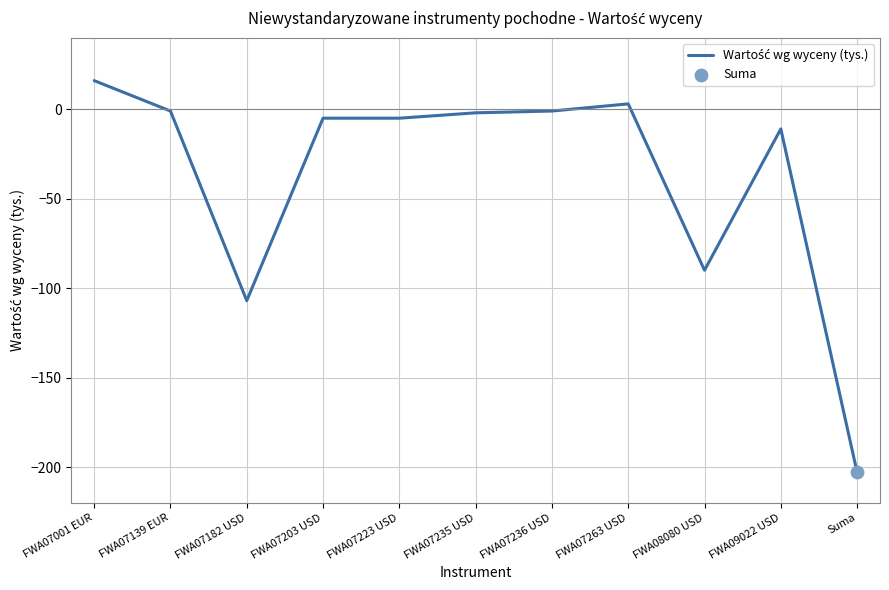

Which has a higher value, FWA07263 USD or FWA09022 USD?

FWA07263 USD